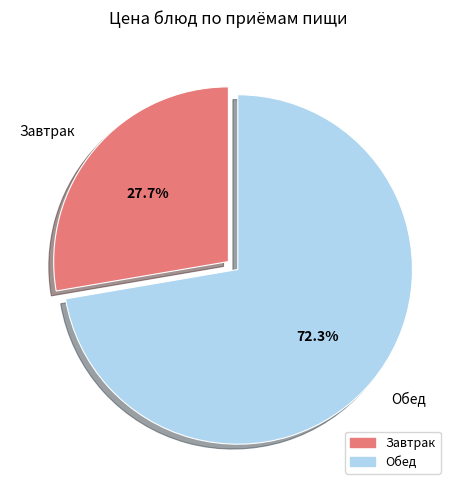

Is Обед the majority of the pie?

Yes